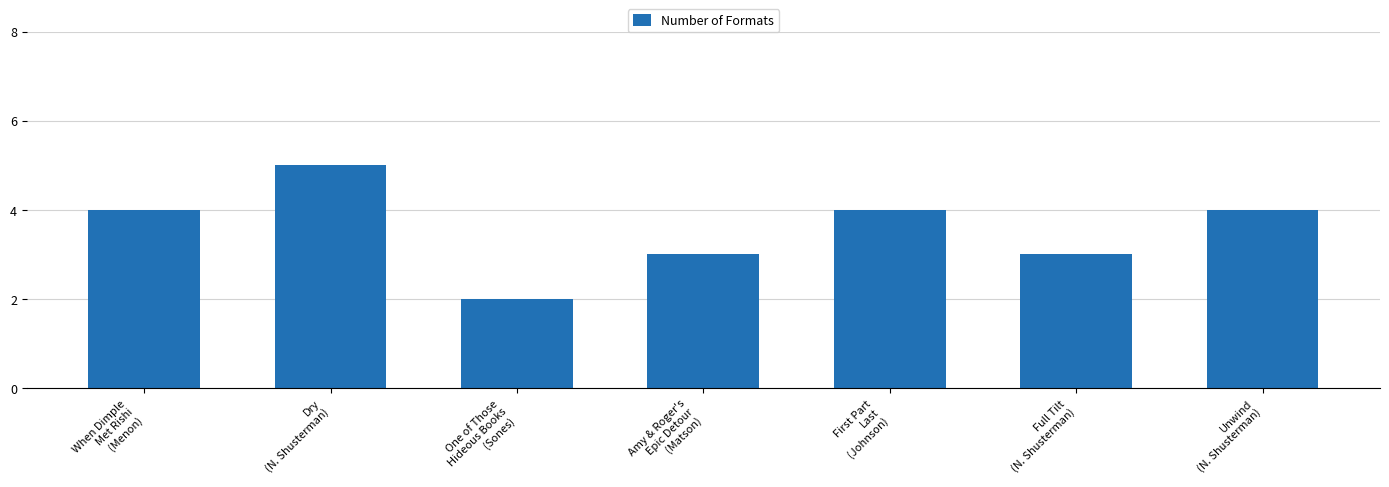

Approximately how many times larger is the value at Unwind
(N. Shusterman) compared to One of Those
Hideous Books
(Sones)?

2.0